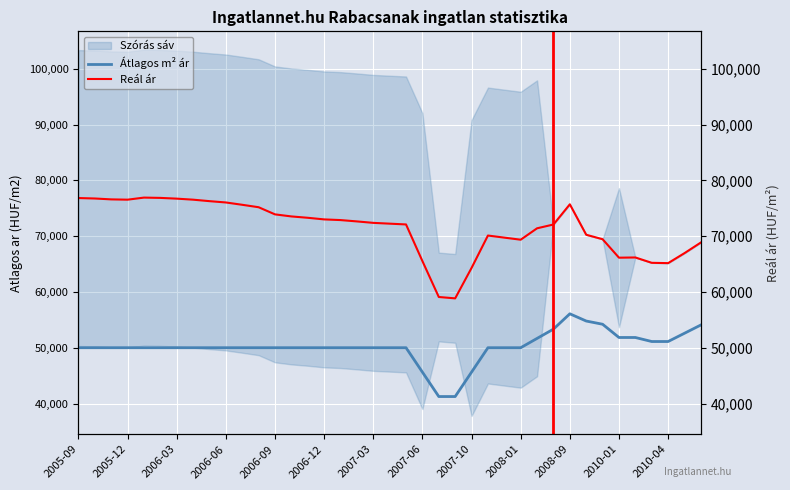

What value does the Átlagos m² ár series have at 2007-06?

45625